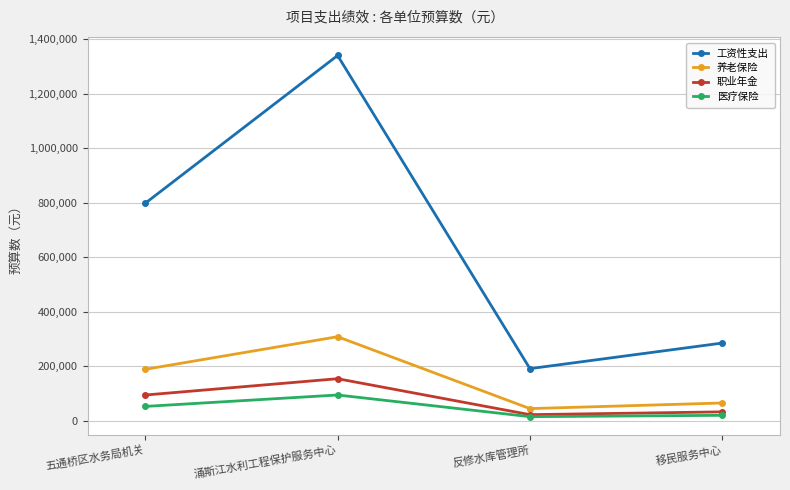

What are all the series names shown in the legend?

工资性支出, 养老保险, 职业年金, 医疗保险